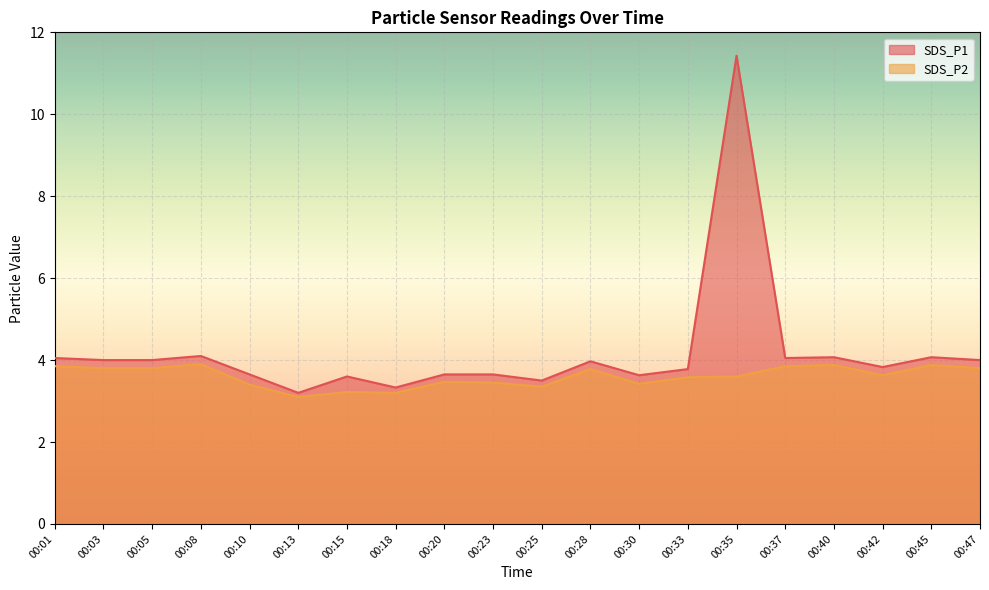

Read the SDS_P2 value at 00:20.

3.5